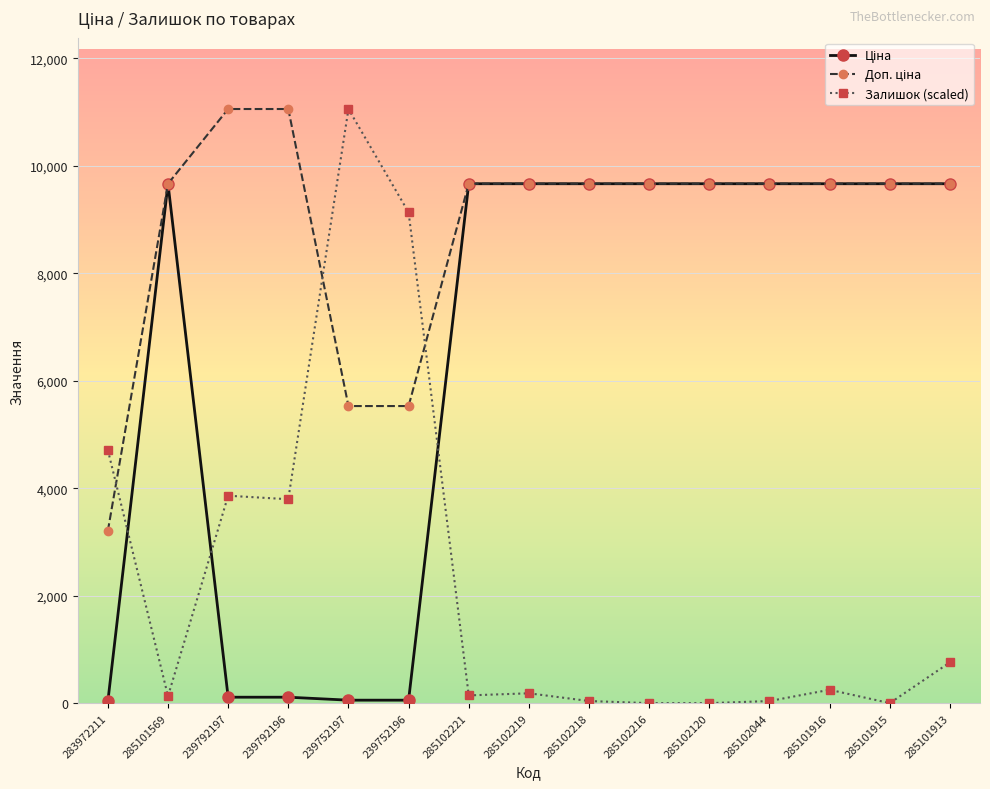

The Залишок (scaled) series shows 4515.7 at 285102120. True or false?

False